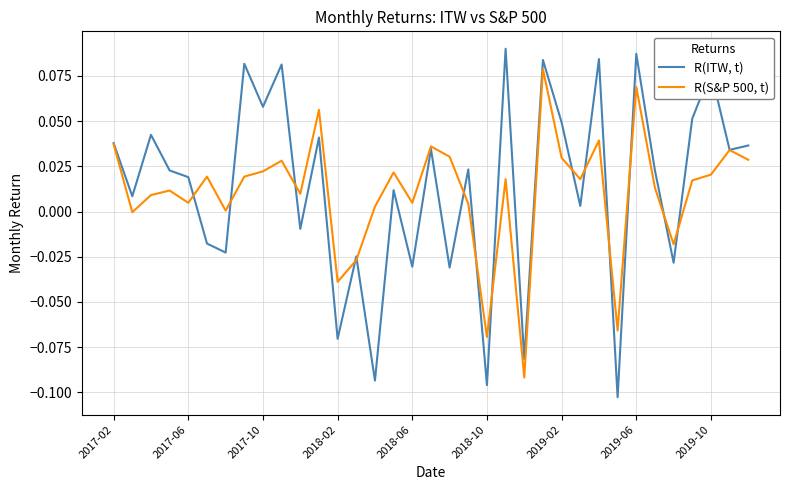

List the series in order of their peak value, lowest first.

R(S&P 500, t), R(ITW, t)